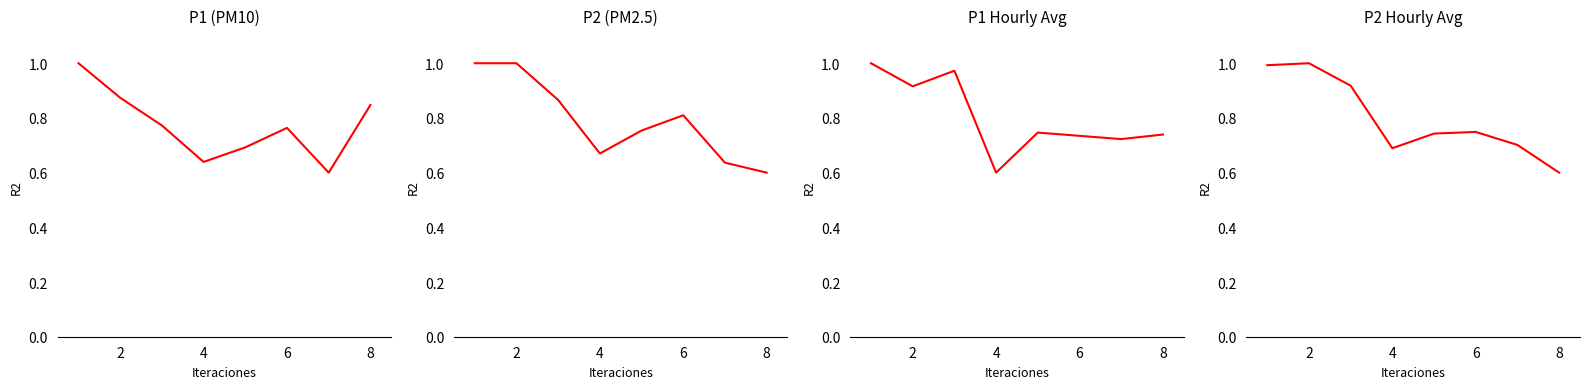

What is the value of the P1 Hourly Avg point at the 8th from the left?

0.7